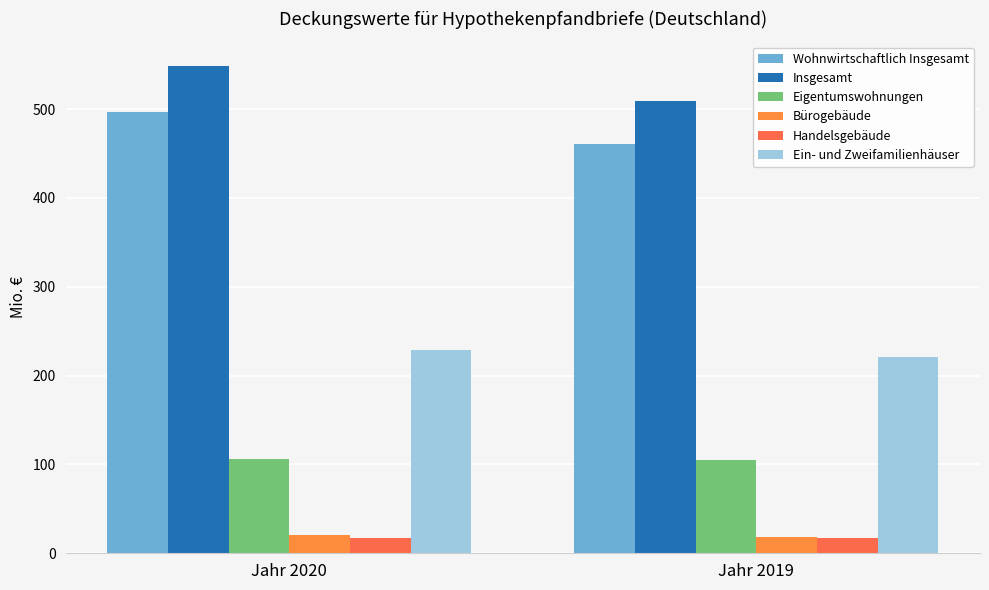

What is the difference between the highest and lowest values at Jahr 2019?

492.4